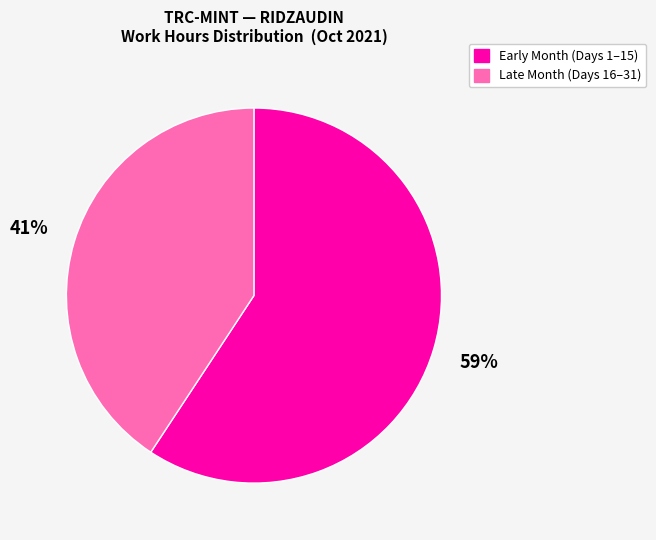

Is there any slice that represents more than half of the pie?

Yes